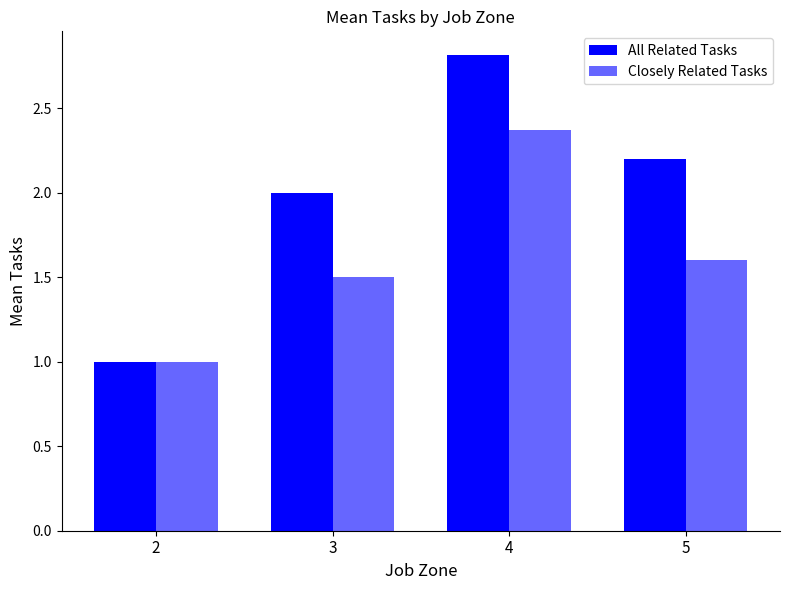

Count the number of categories in the chart.

4